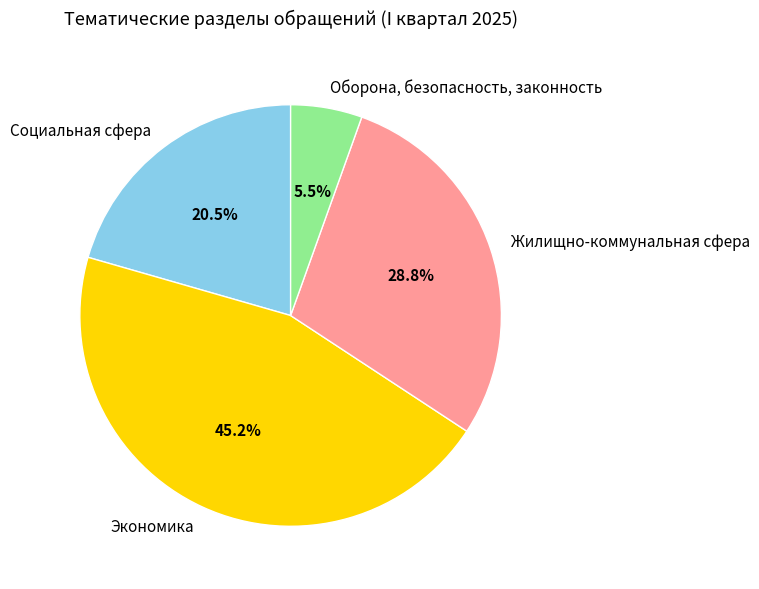

Which slice is the smallest?

Оборона, безопасность, законность